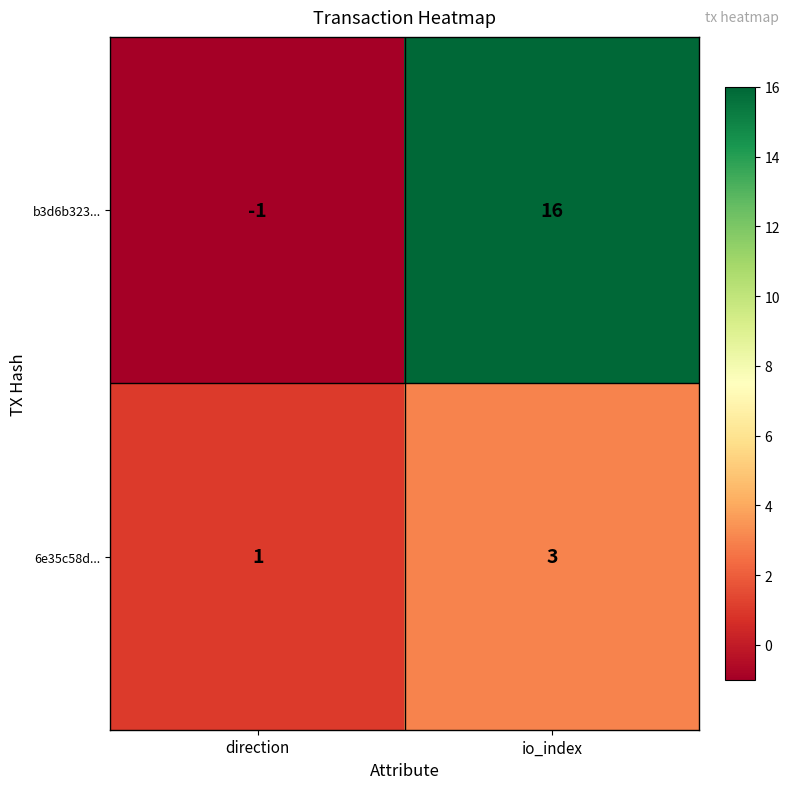

The 6e35c58d... series shows 3 at io_index. True or false?

True